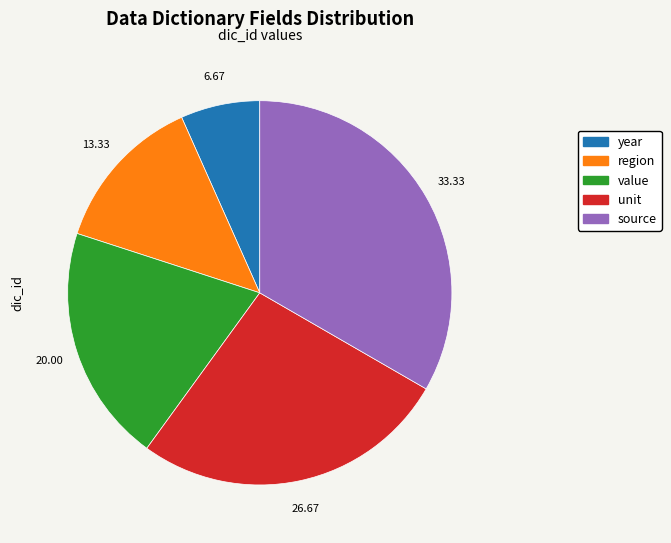

How many slices are in this pie chart?

5